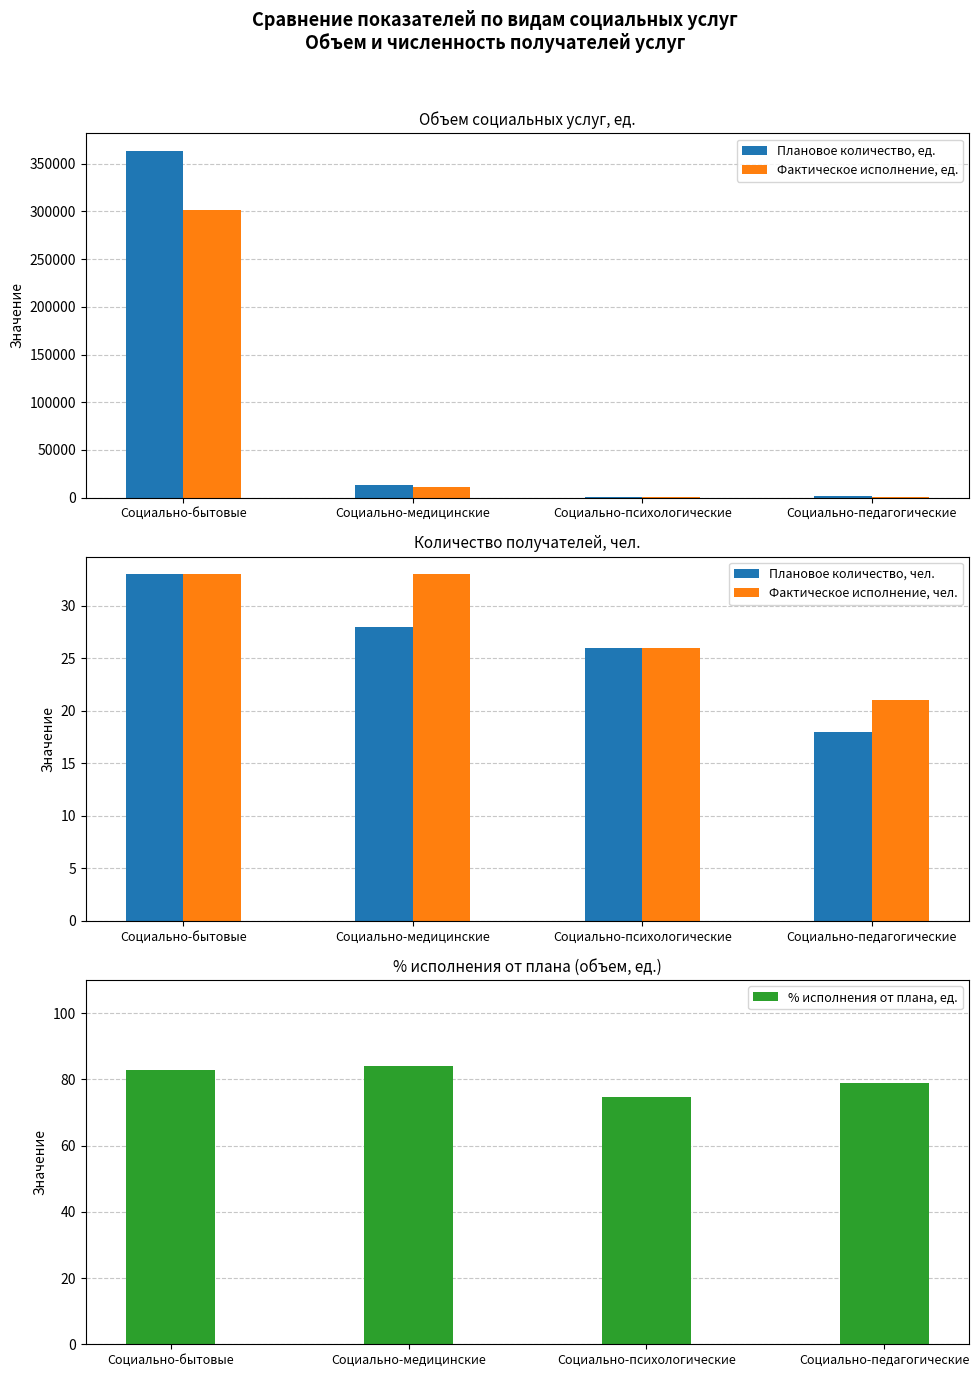

Reading left to right, transcribe all the data shown in this chart.

Плановое количество, ед.: 363824.0	12696.0	816.0	1152.0
Фактическое исполнение, ед.: 301355.3	10662.0	609.0	909.0
Плановое количество, чел.: 33.0	28.0	26.0	18.0
Фактическое исполнение, чел.: 33.0	33.0	26.0	21.0
% исполнения от плана, ед.: 82.8	84.0	74.6	78.9